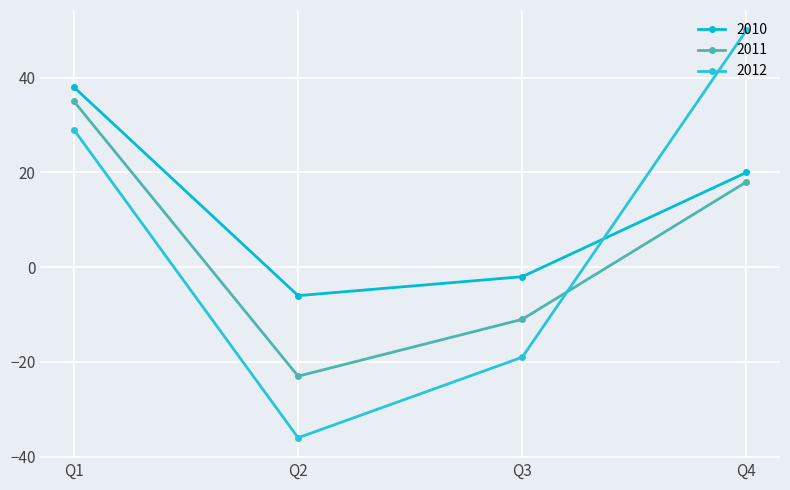

Is the value of 2010 at Q1 greater than the value of 2012 at Q2?

Yes